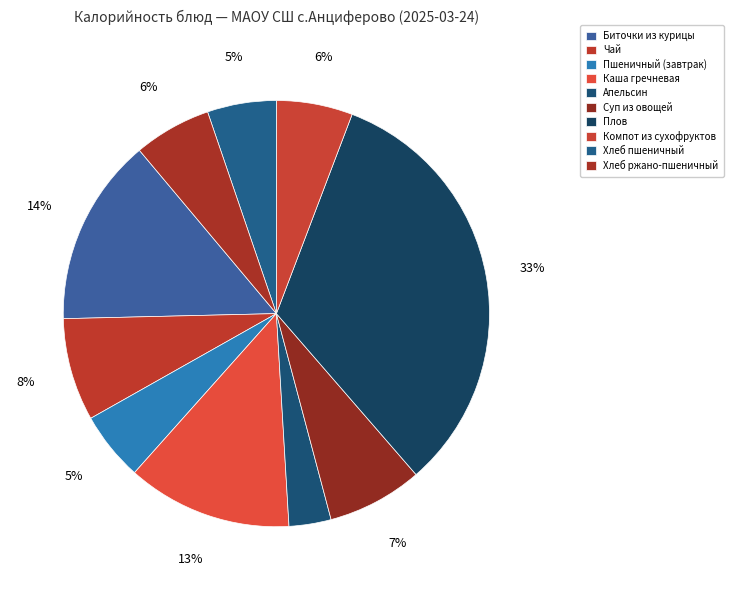

What is the change in value from Пшеничный (завтрак) to Суп из овощей?

+27.0